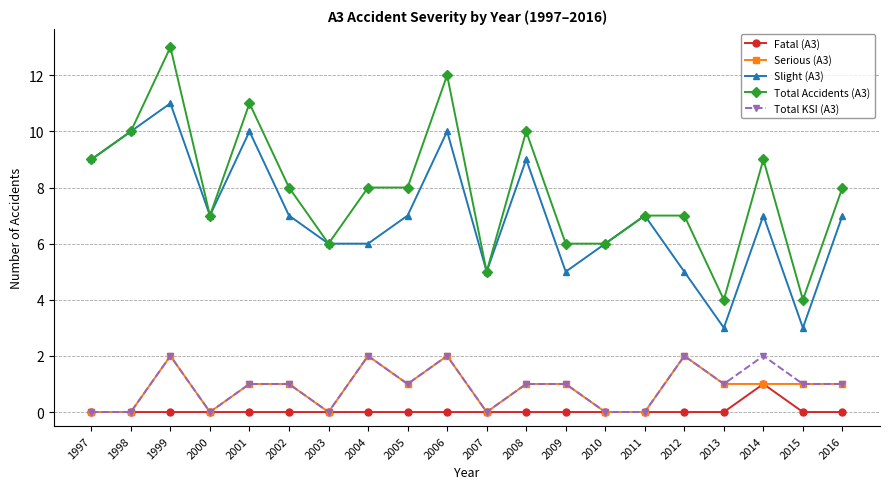

Reading left to right, transcribe all the data shown in this chart.

Fatal (A3): 1997=0	1998=0	1999=0	2000=0	2001=0	2002=0	2003=0	2004=0	2005=0	2006=0	2007=0	2008=0	2009=0	2010=0	2011=0	2012=0	2013=0	2014=1	2015=0	2016=0
Serious (A3): 1997=0	1998=0	1999=2	2000=0	2001=1	2002=1	2003=0	2004=2	2005=1	2006=2	2007=0	2008=1	2009=1	2010=0	2011=0	2012=2	2013=1	2014=1	2015=1	2016=1
Slight (A3): 1997=9	1998=10	1999=11	2000=7	2001=10	2002=7	2003=6	2004=6	2005=7	2006=10	2007=5	2008=9	2009=5	2010=6	2011=7	2012=5	2013=3	2014=7	2015=3	2016=7
Total Accidents (A3): 1997=9	1998=10	1999=13	2000=7	2001=11	2002=8	2003=6	2004=8	2005=8	2006=12	2007=5	2008=10	2009=6	2010=6	2011=7	2012=7	2013=4	2014=9	2015=4	2016=8
Total KSI (A3): 1997=0	1998=0	1999=2	2000=0	2001=1	2002=1	2003=0	2004=2	2005=1	2006=2	2007=0	2008=1	2009=1	2010=0	2011=0	2012=2	2013=1	2014=2	2015=1	2016=1